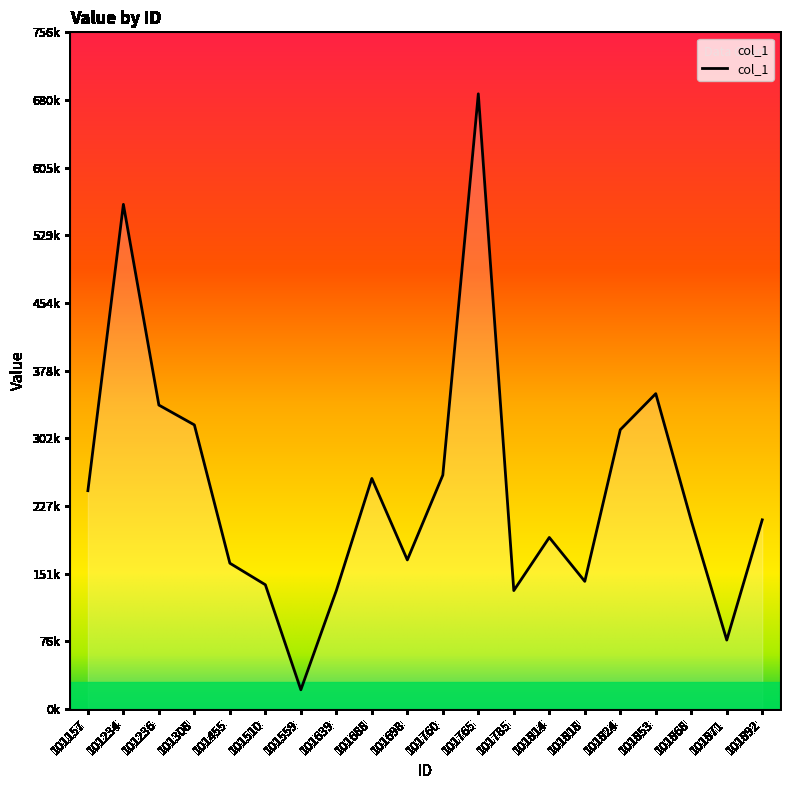

How many lines are shown in the chart?

1